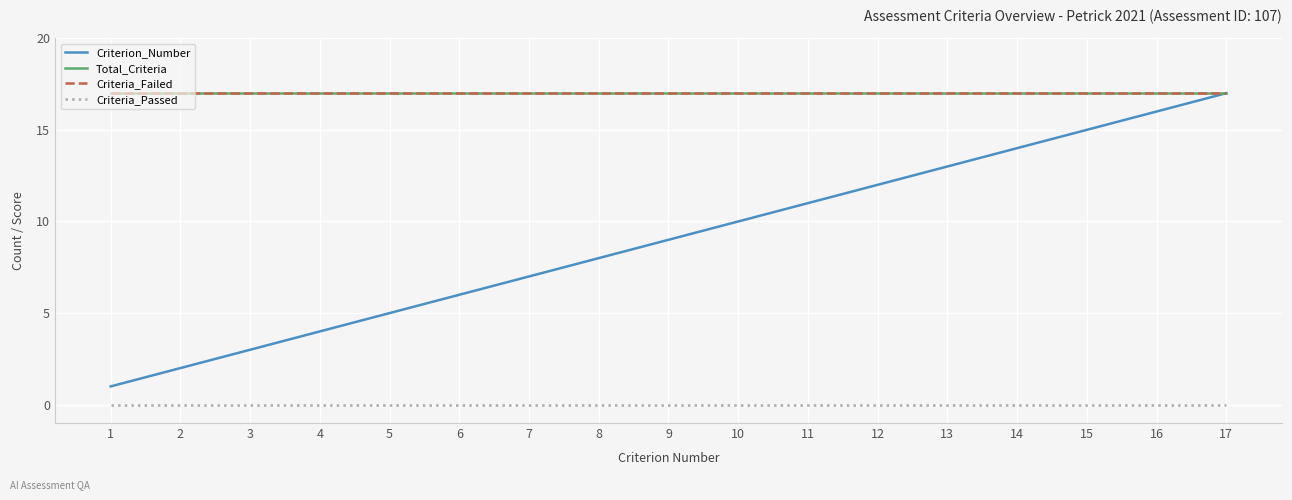

Reading left to right, list all the values displayed in this chart.

Criterion_Number: 1	2	3	4	5	6	7	8	9	10	11	12	13	14	15	16	17
Total_Criteria: 17	17	17	17	17	17	17	17	17	17	17	17	17	17	17	17	17
Criteria_Failed: 17	17	17	17	17	17	17	17	17	17	17	17	17	17	17	17	17
Criteria_Passed: 0	0	0	0	0	0	0	0	0	0	0	0	0	0	0	0	0